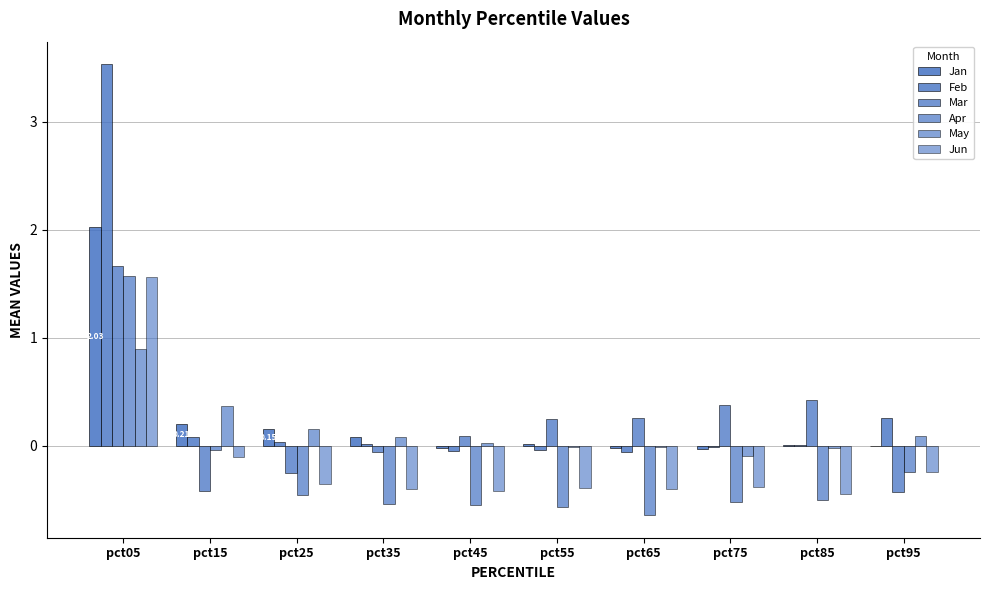

What is the highest value of the Jun series?

1.6